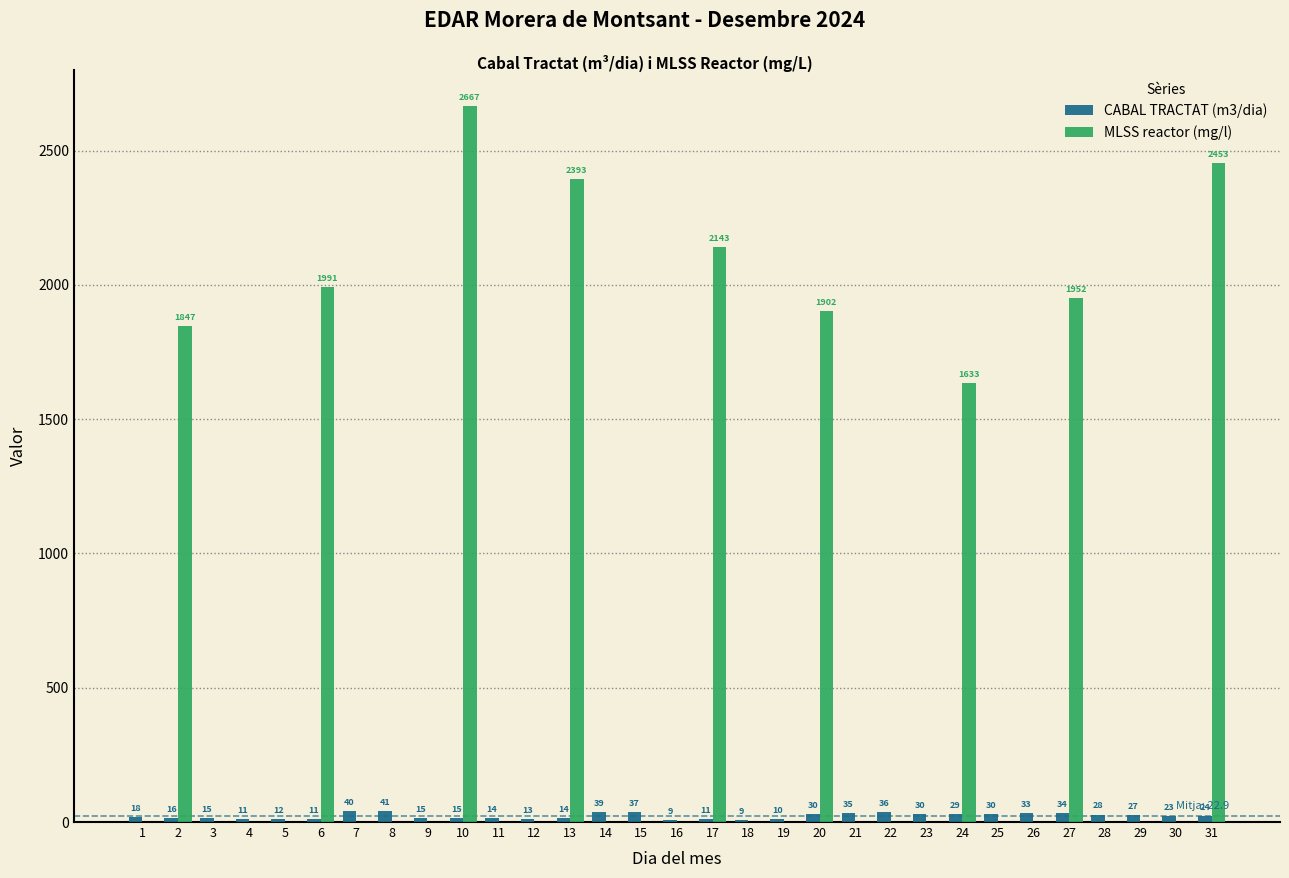

At which label does CABAL TRACTAT (m3/dia) first exceed 23?

7